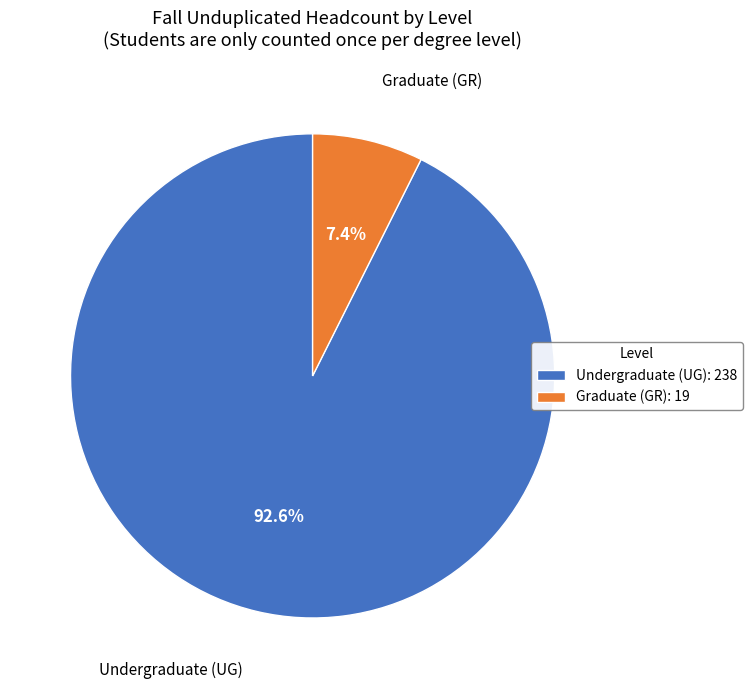

Approximately how many times larger is the value at Graduate (GR) compared to Undergraduate (UG)?

0.1